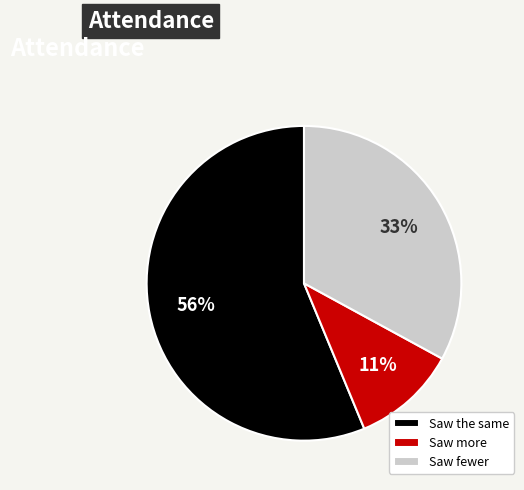

Rank the categories by value from lowest to highest.

Saw more, Saw fewer, Saw the same